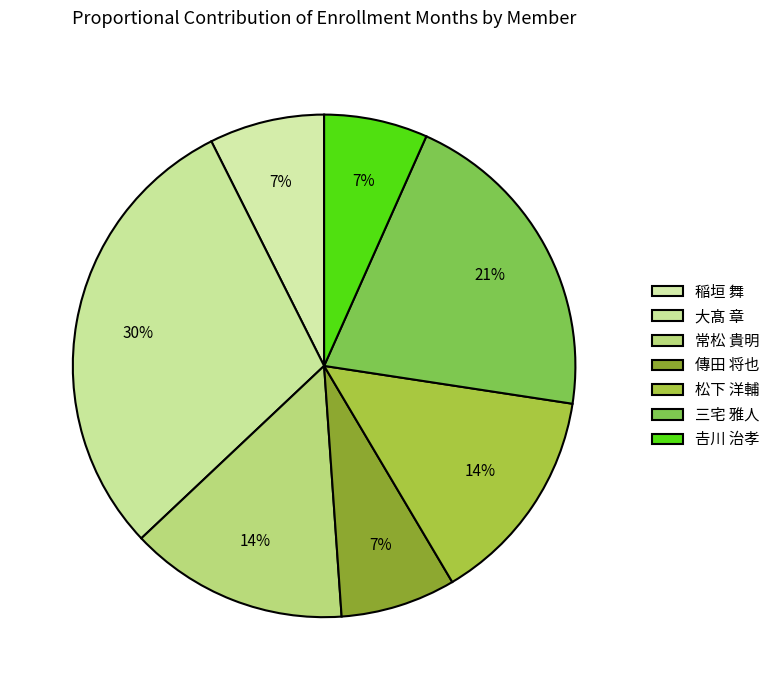

To the nearest percent, what percentage of the pie is 傳田 将也?

7%